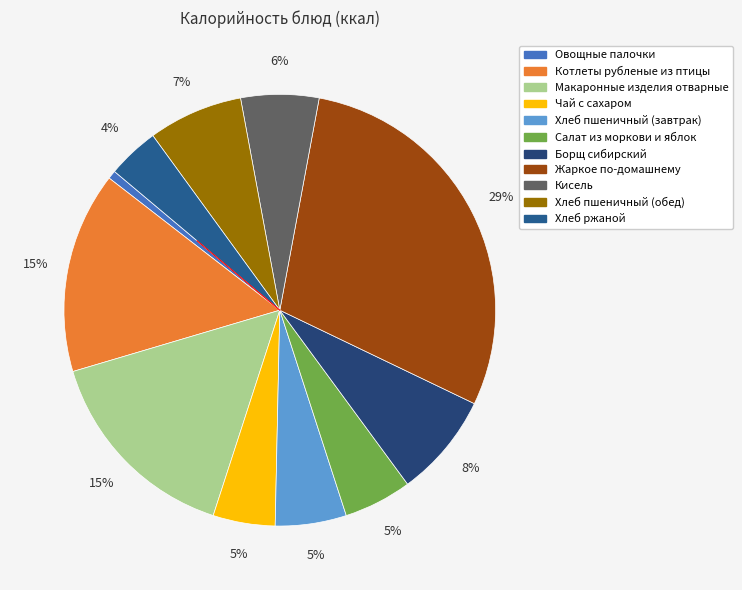

What is the smallest slice in the pie chart?

Овощные палочки